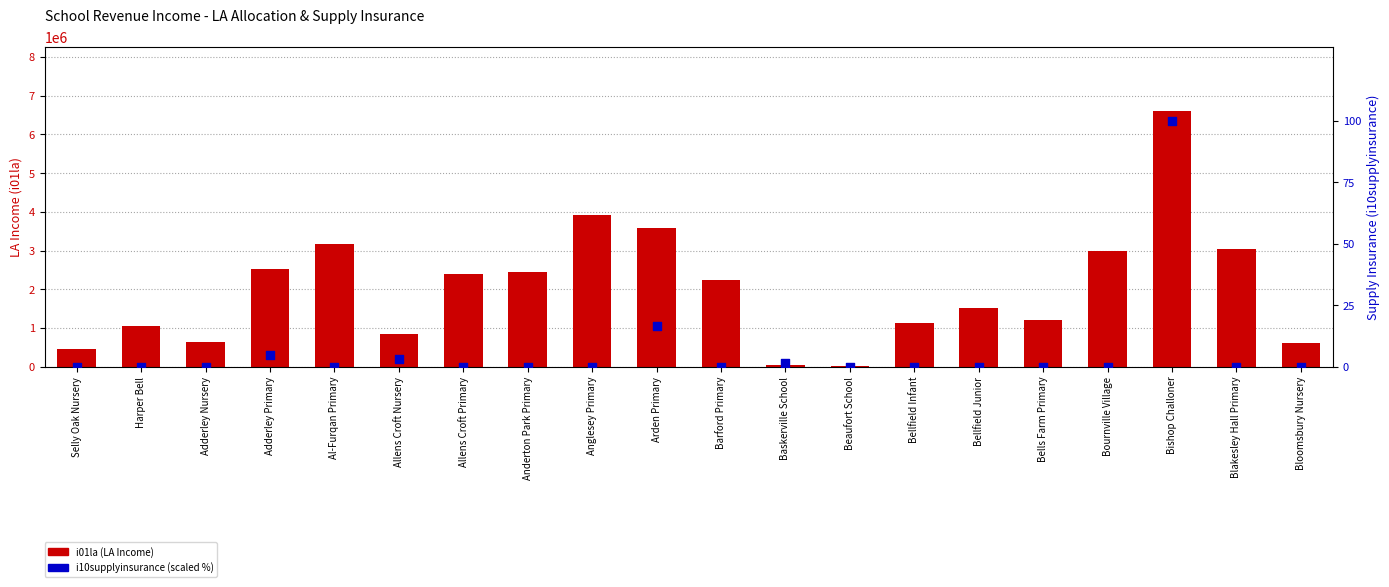

Which series reaches the maximum Y coordinate?

i01la (LA Income)